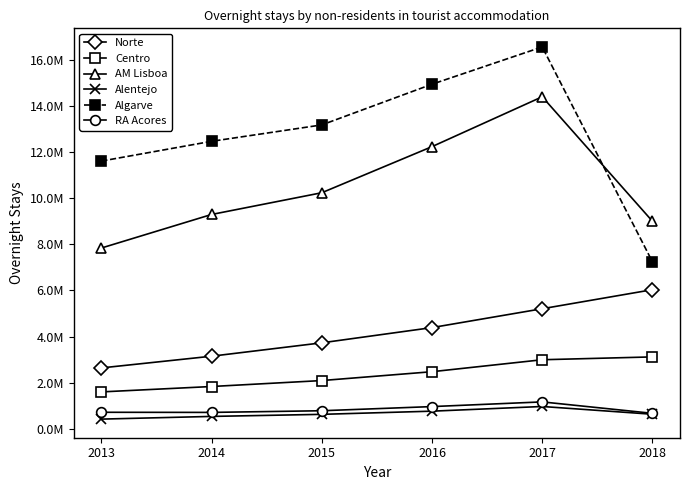

What are all the series names shown in the legend?

Norte, Centro, AM Lisboa, Alentejo, Algarve, RA Acores